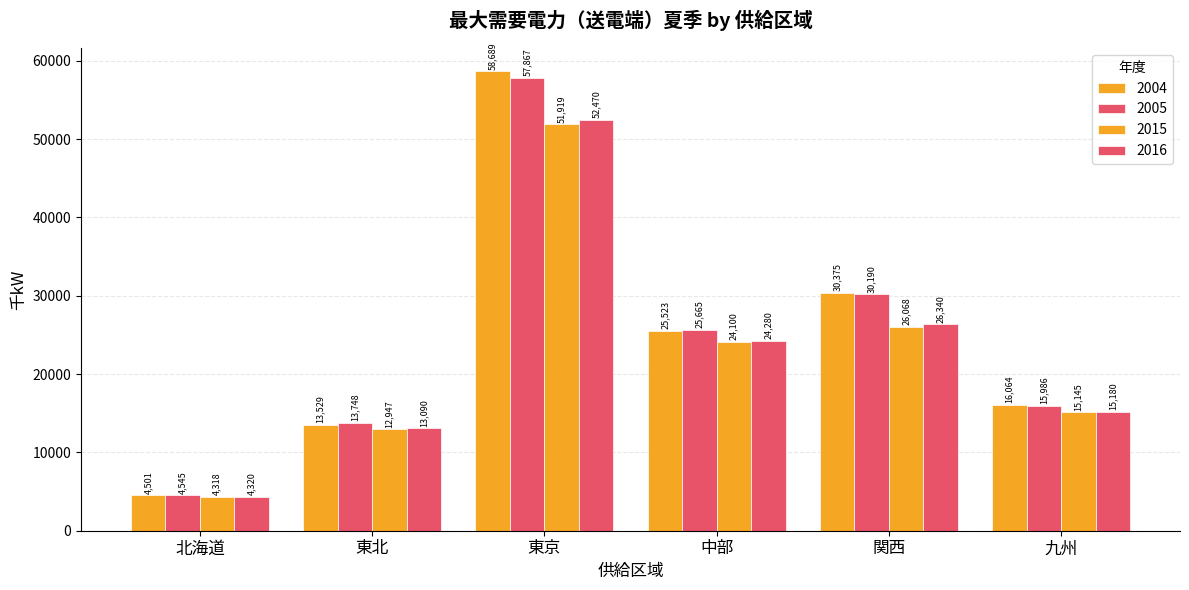

How many series are shown in this chart?

4